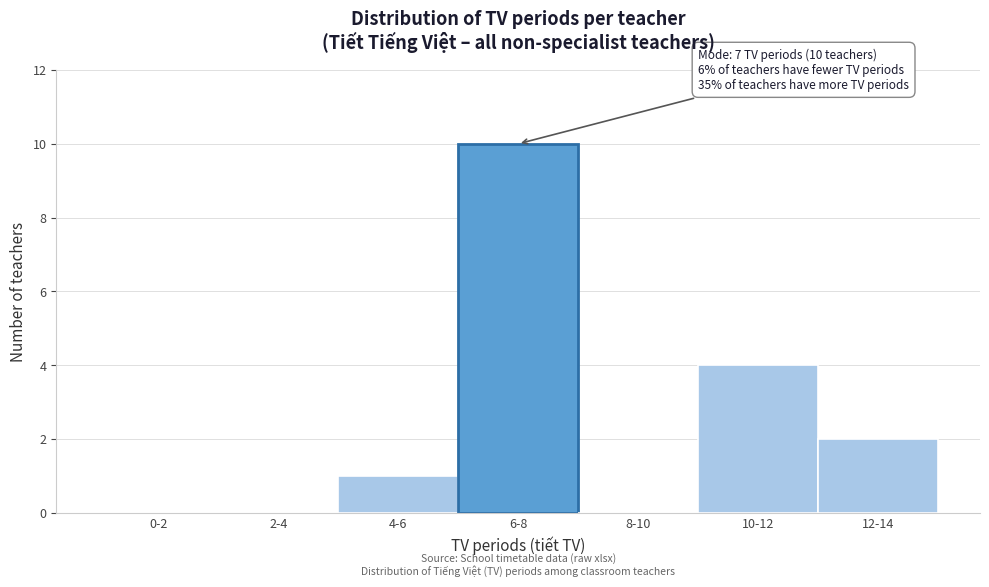

Reading right to left, list all the values displayed in this chart.

12-14=2	10-12=4	8-10=0	6-8=10	4-6=1	2-4=0	0-2=0